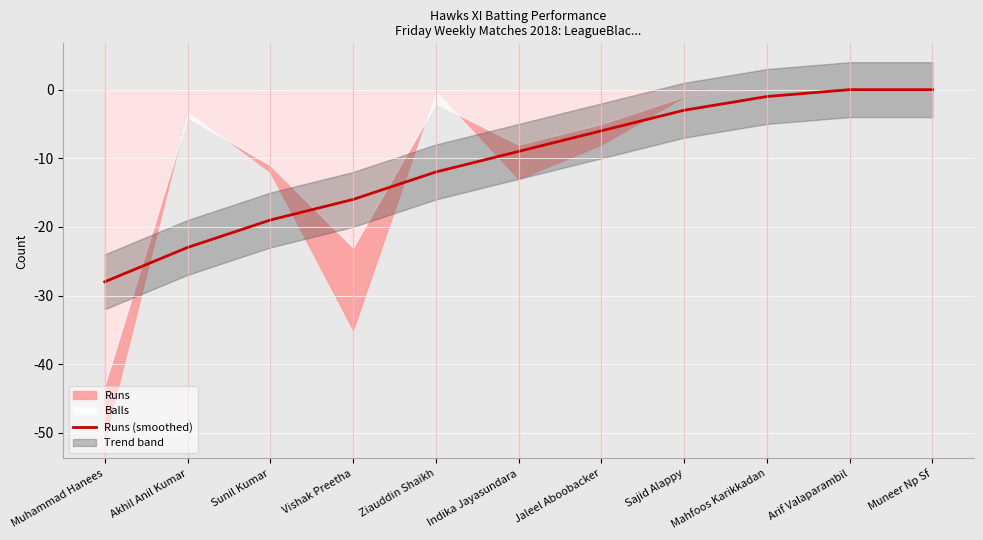

Reading right to left, what are all the values shown in this chart?

Muneer Np Sf=0	Arif Valaparambil=0	Mahfoos Karikkadan=-1	Sajid Alappy=-3	Jaleel Aboobacker=-6	Indika Jayasundara=-9	Ziauddin Shaikh=-12	Vishak Preetha=-16	Sunil Kumar=-19	Akhil Anil Kumar=-23	Muhammad Hanees=-28